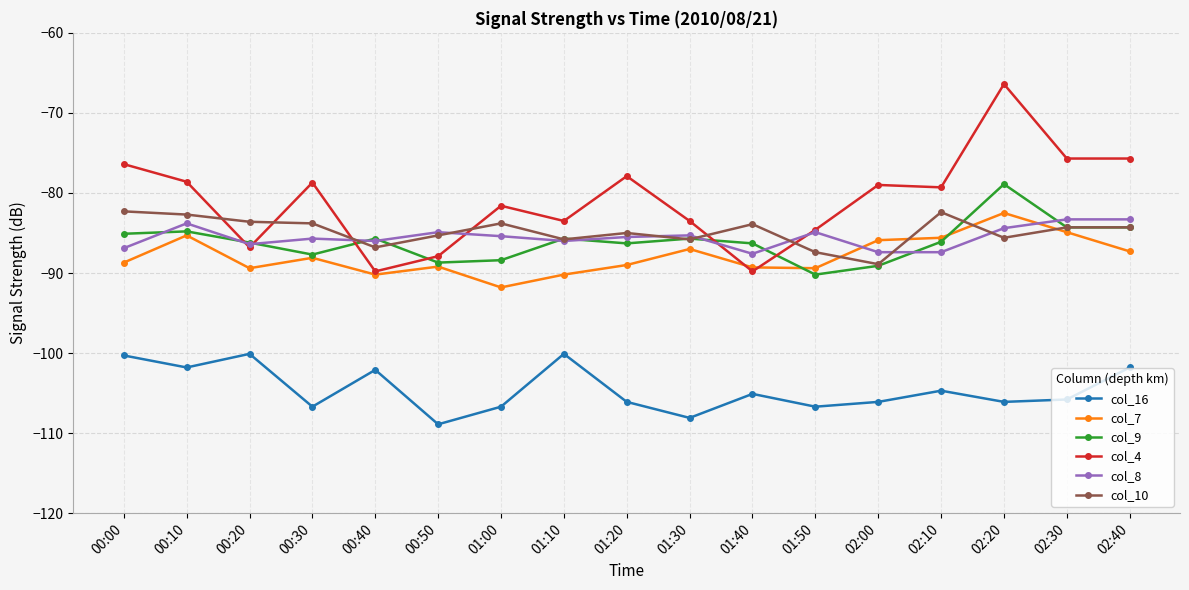

Which series has the largest range (max minus min)?

col_4